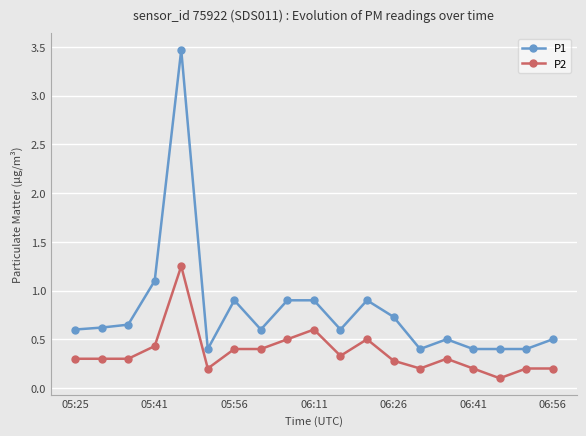

What is the difference between the second highest and minimum values in the P2 series?

0.5